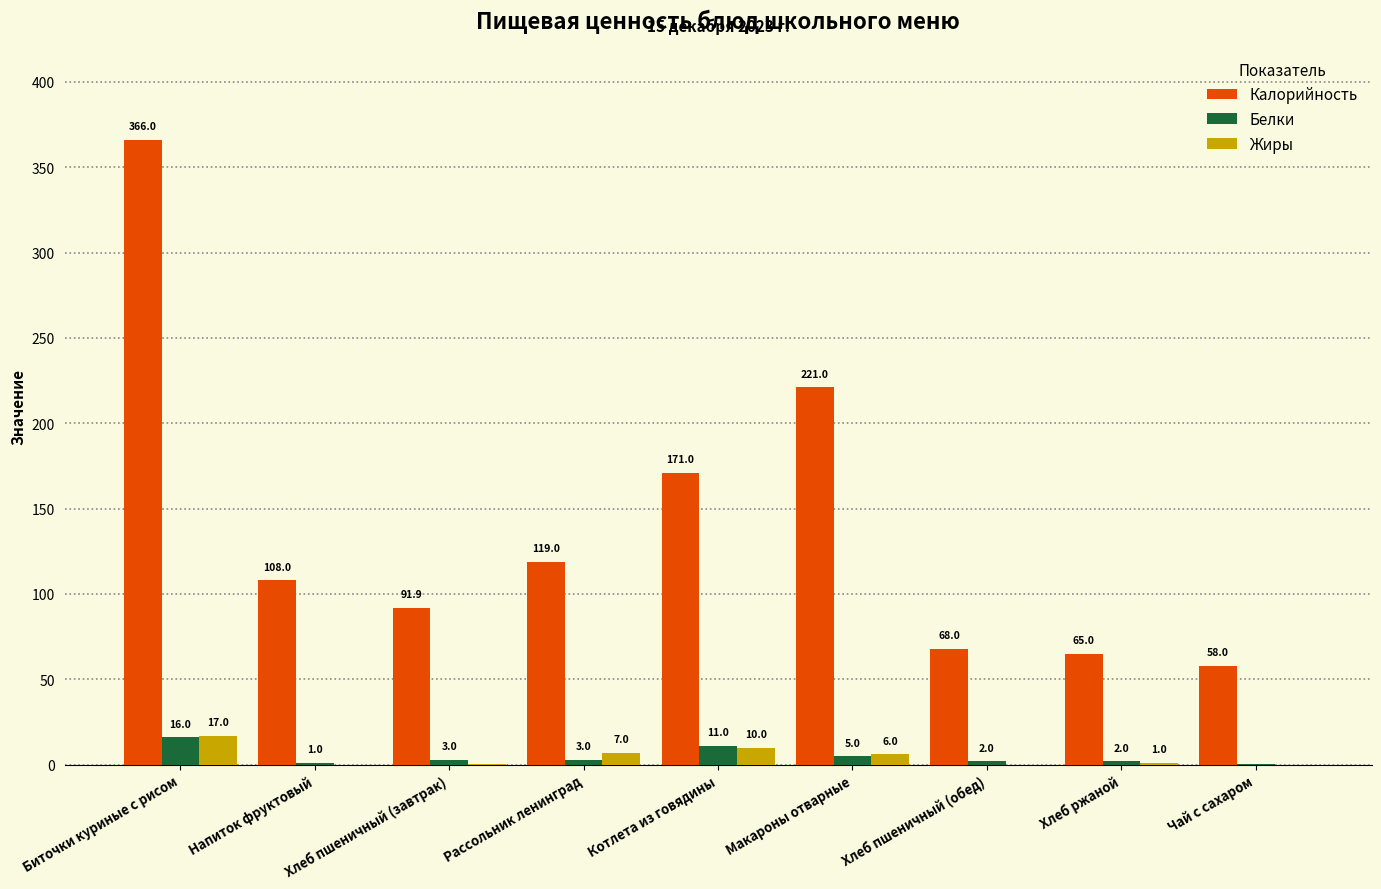

Between Котлета из говядины and Чай с сахаром, which series saw the biggest shift?

Калорийность